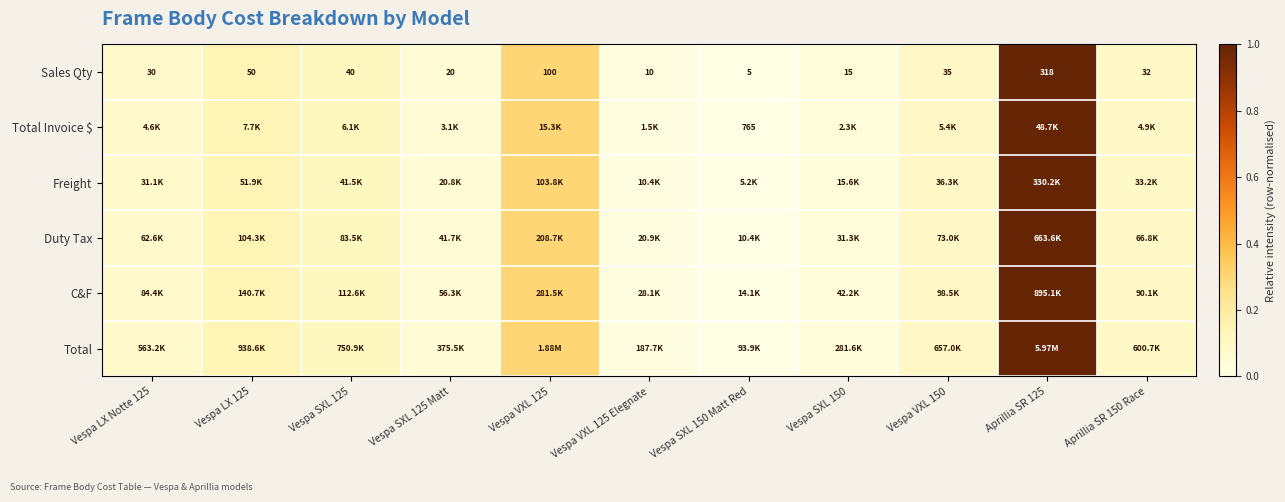

Is it true that Freight equals 0.1 at Vespa LX Notte 125?

False